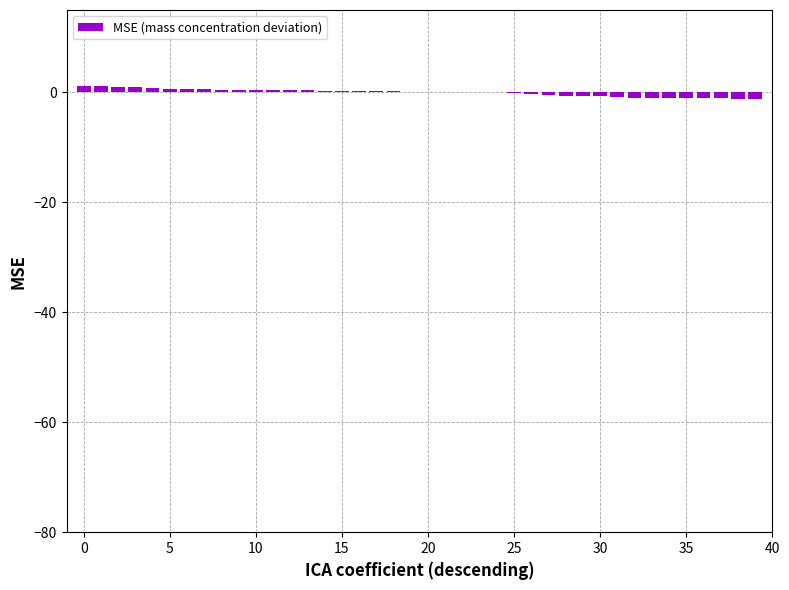

How many categories are shown in the chart?

40